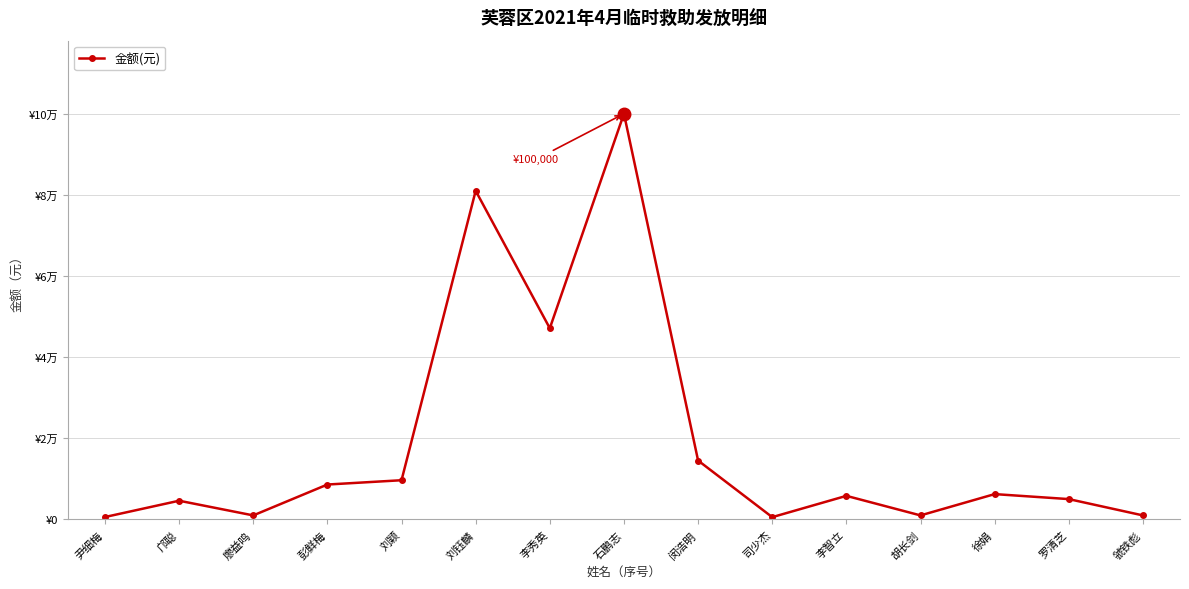

How many points are lower than both their immediate neighbors (excluding endpoints)?

4